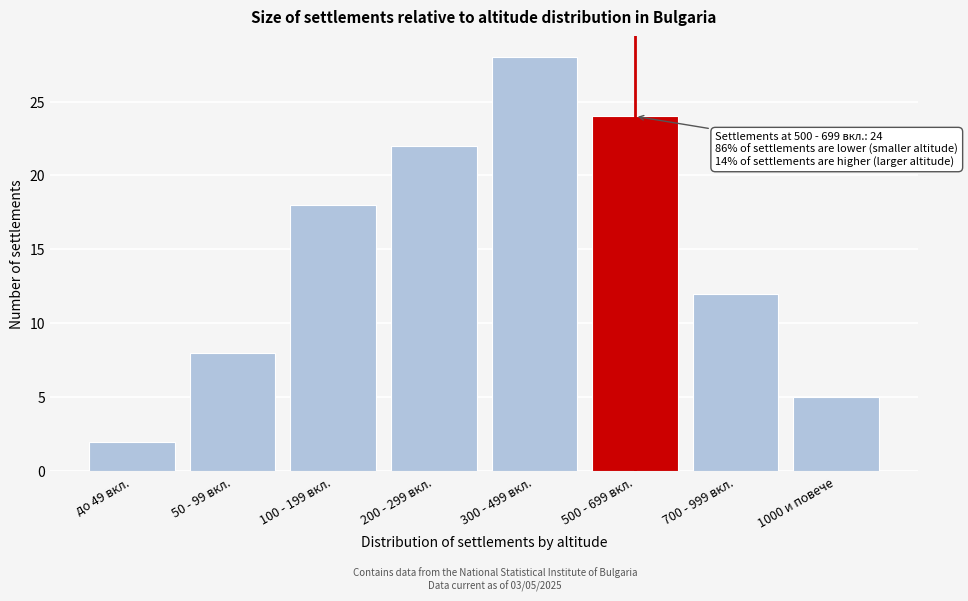

Reading left to right, list all the values displayed in this chart.

до 49 вкл.=2	50 - 99 вкл.=8	100 - 199 вкл.=18	200 - 299 вкл.=22	300 - 499 вкл.=28	500 - 699 вкл.=24	700 - 999 вкл.=12	1000 и повече=5